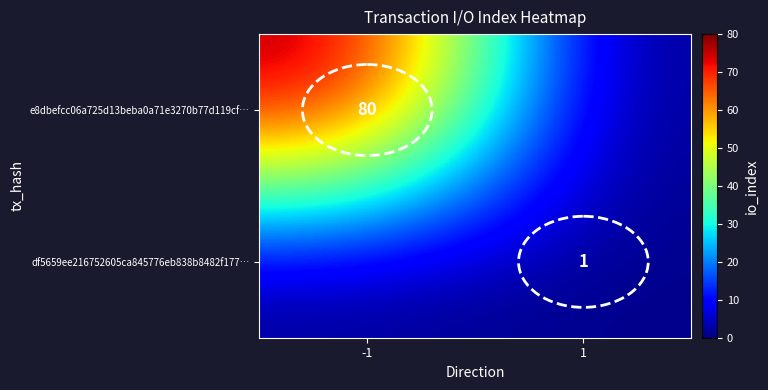

The value of df5659ee216752605ca845776eb838b8482f177… at 1 is 1. True or false?

True